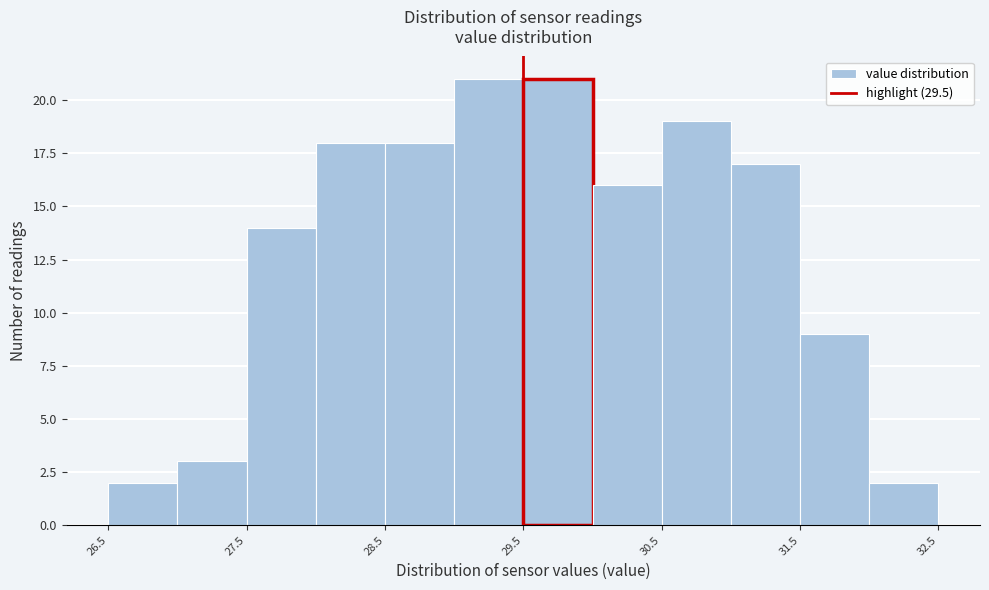

Reading left to right, list every bar in this chart as the range it spans on the x-axis followed by its height. The values are not printed on the chart, so give them approximately, as read against the axis.

26.5 to 27.0: 2
27.0 to 27.5: 3
27.5 to 28.0: 14
28.0 to 28.5: 18
28.5 to 29.0: 18
29.0 to 29.5: 21
29.5 to 30.0: 21
30.0 to 30.5: 16
30.5 to 31.0: 19
31.0 to 31.5: 17
31.5 to 32.0: 9
32.0 to 32.5: 2